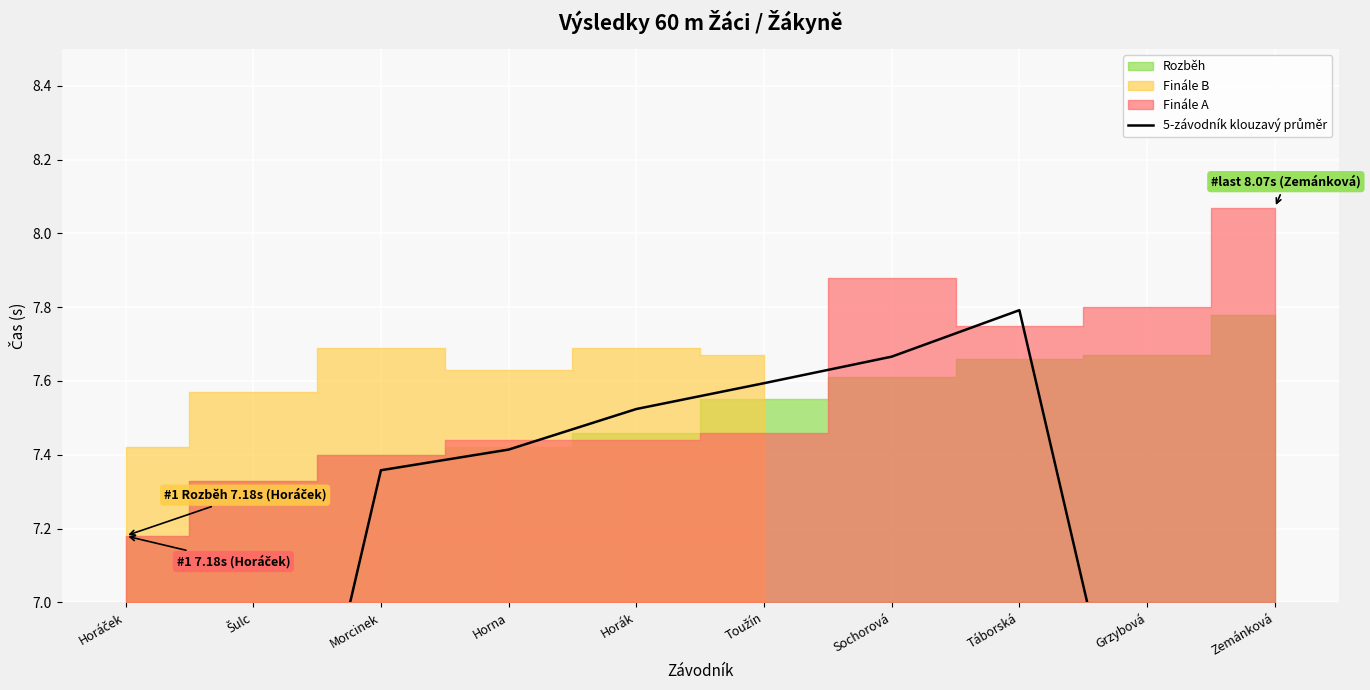

List the labels in order of value, largest first.

Táborská, Sochorová, Toužín, Horák, Horna, Morcinek, Grzybová, Šulc, Zemánková, Horáček